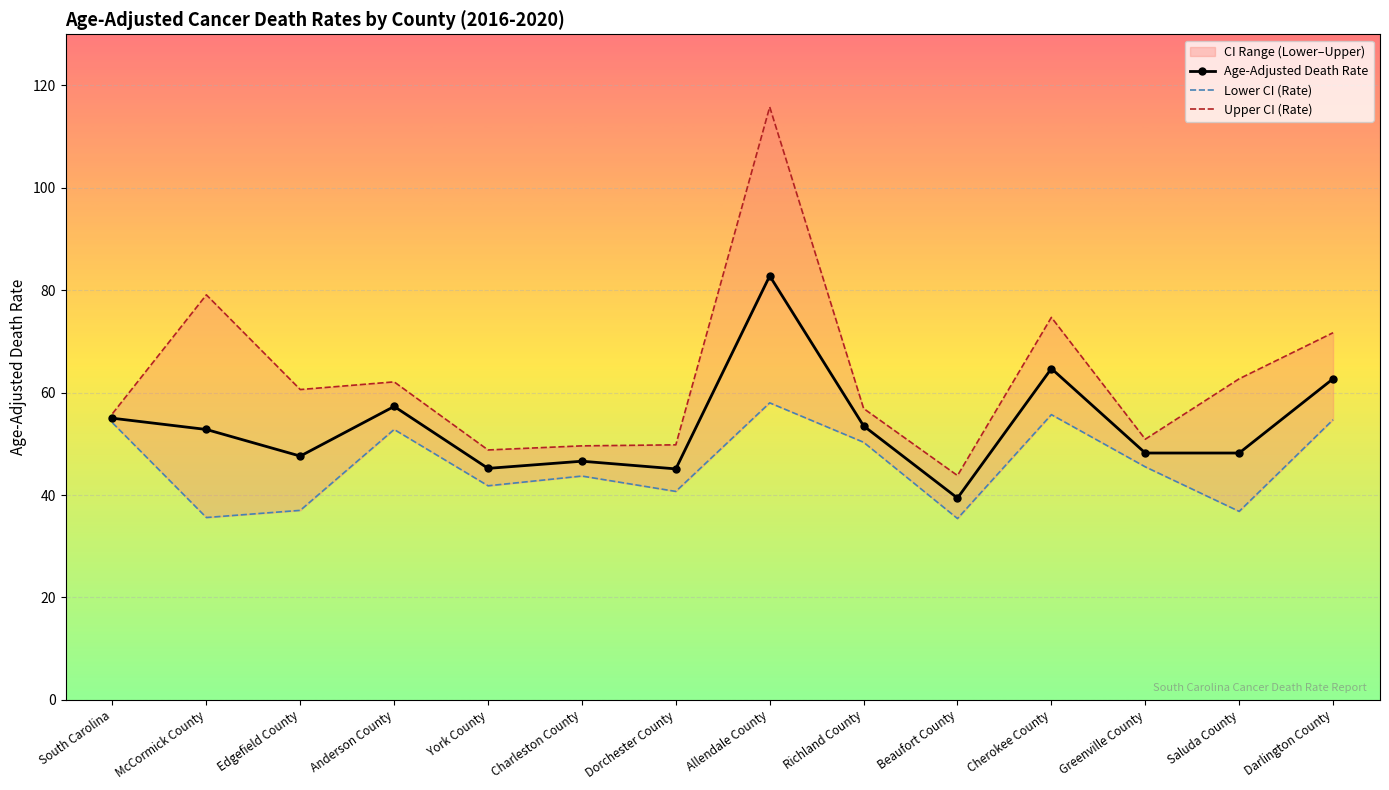

Which label corresponds to the largest value in the chart?

Allendale County